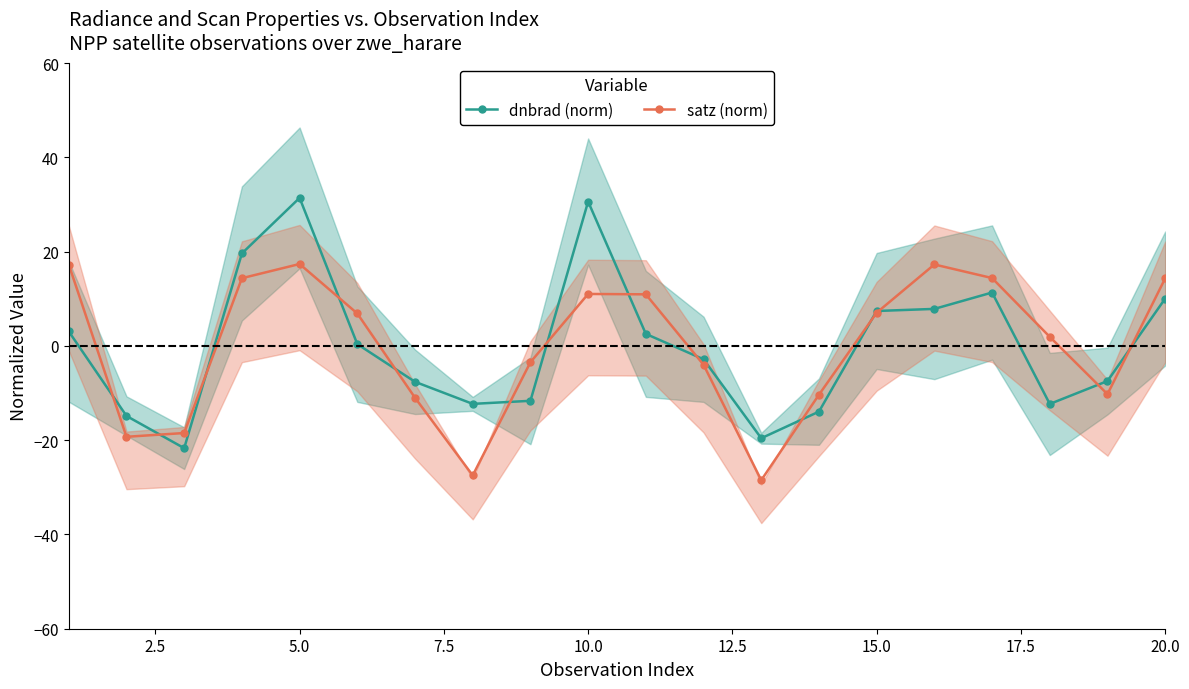

At which category does satz (norm) reach its first local peak?

5.0